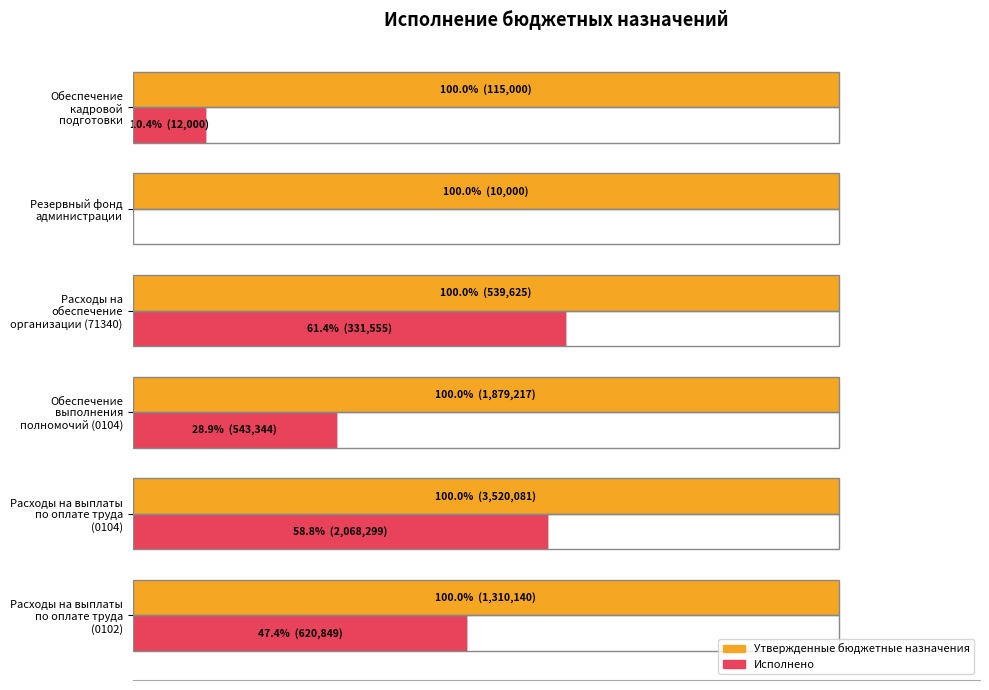

How many values in Исполнено are above zero?

5